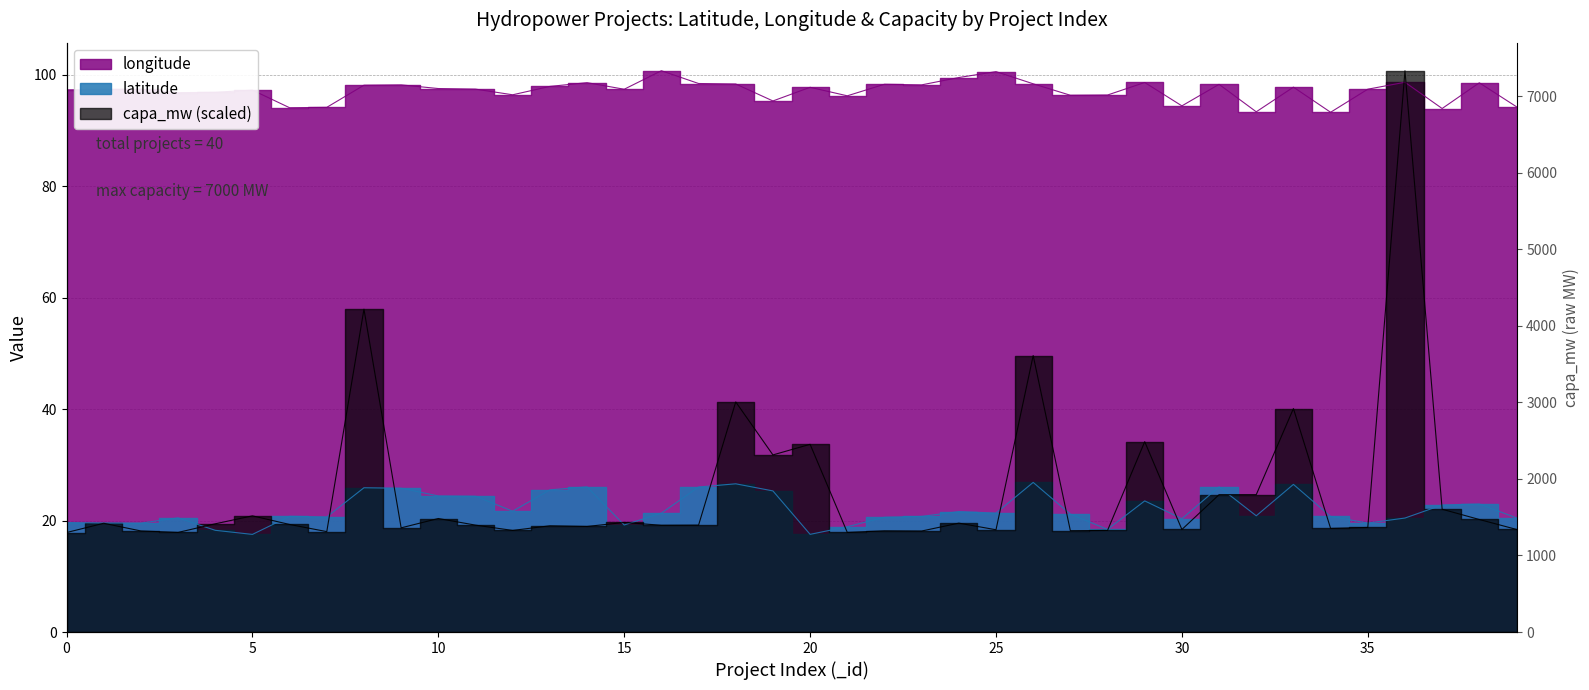

The value of latitude at 19 is 25.3. True or false?

True